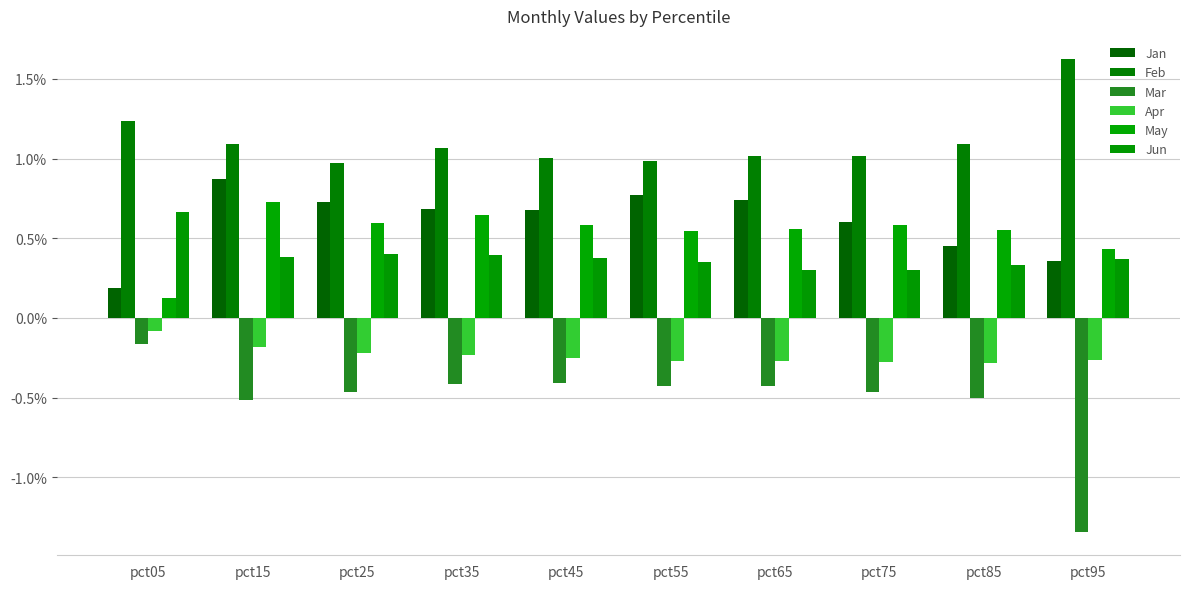

Rank the series at pct25 from lowest to highest value.

Mar, Apr, Jun, May, Jan, Feb